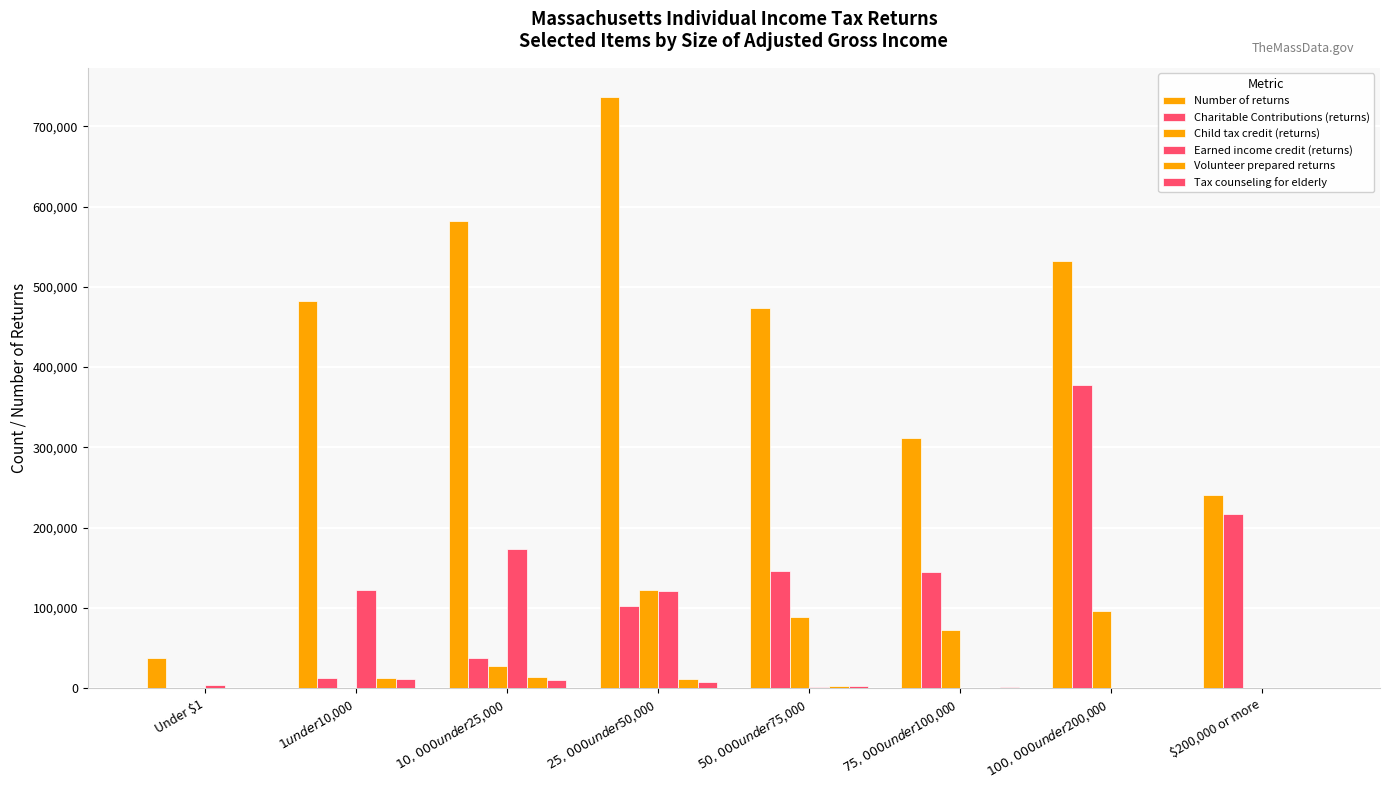

At Under $1, list the series in order from smallest to largest.

Charitable Contributions (returns), Child tax credit (returns), Tax counseling for elderly, Volunteer prepared returns, Earned income credit (returns), Number of returns